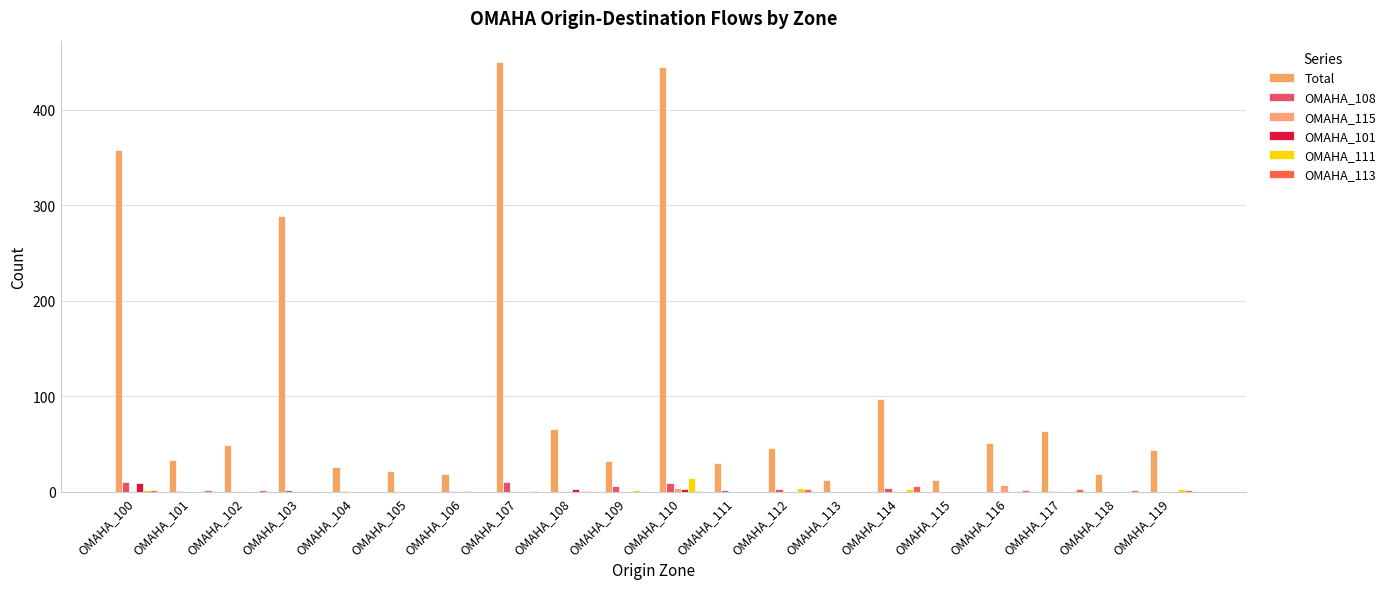

What is the value of the OMAHA_113 bar at the 20th from the left?

2